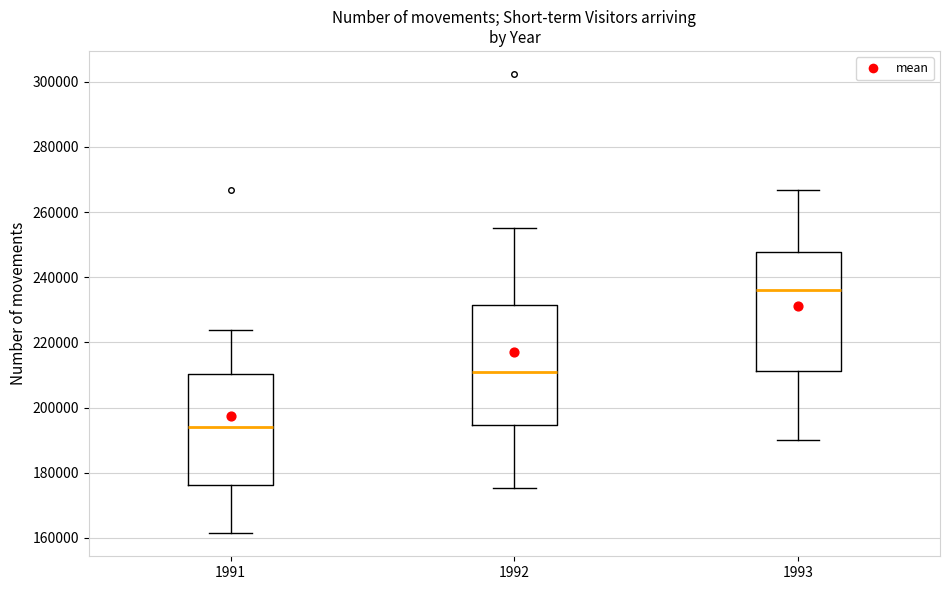

Where is the upper edge of the box at x = 1991 on the y-axis? The values are not printed on the chart, so give them approximately, as read against the axis.

210000